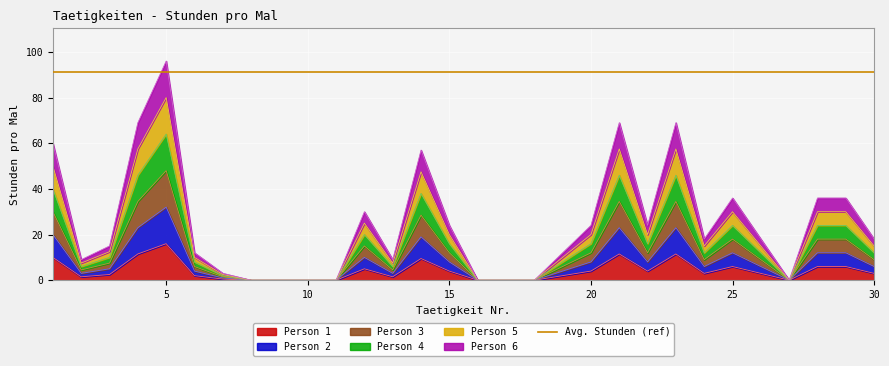

What is the spread (max minus min) of values at 23?

57.5